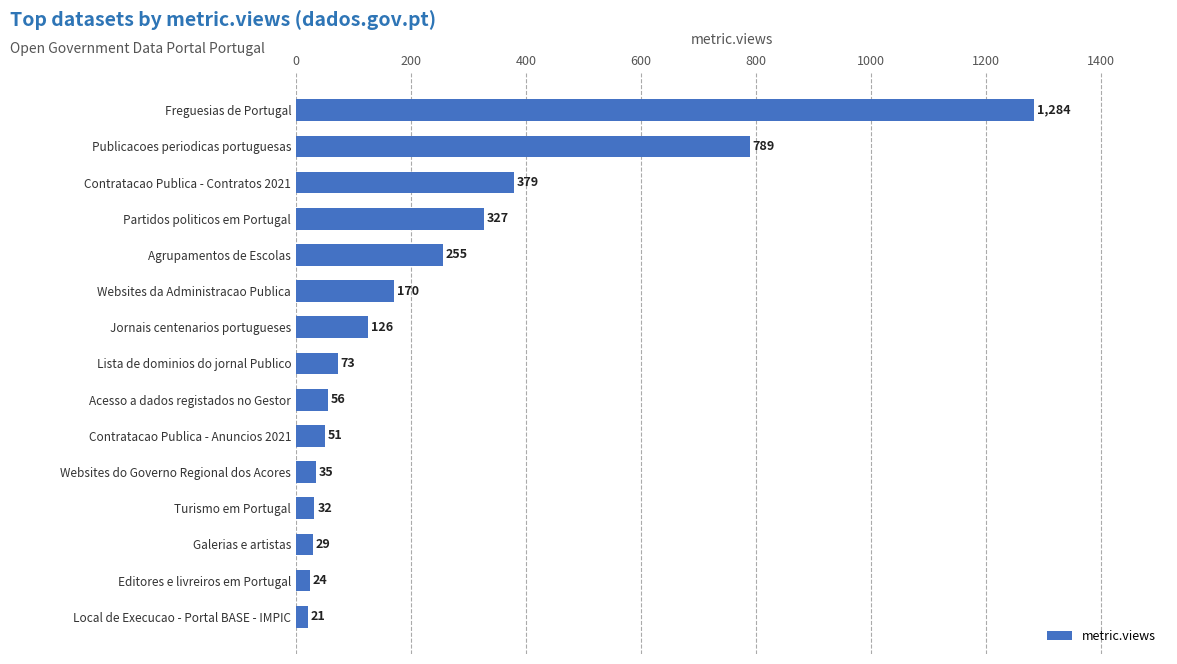

What is the label of the 5th bar from the bottom?

Websites do Governo Regional dos Acores